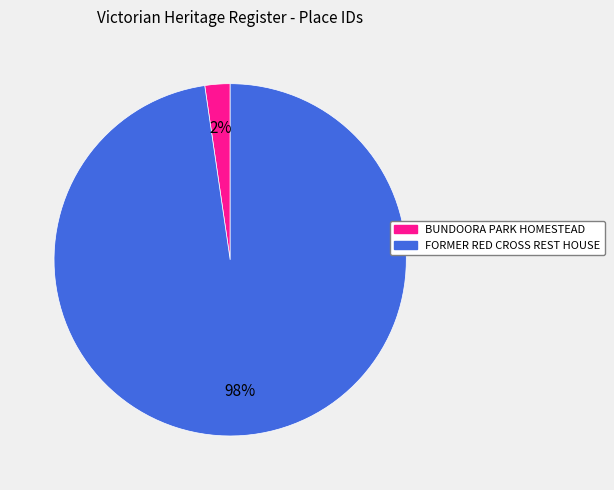

To the nearest percent, what portion does FORMER RED CROSS REST HOUSE represent?

98%